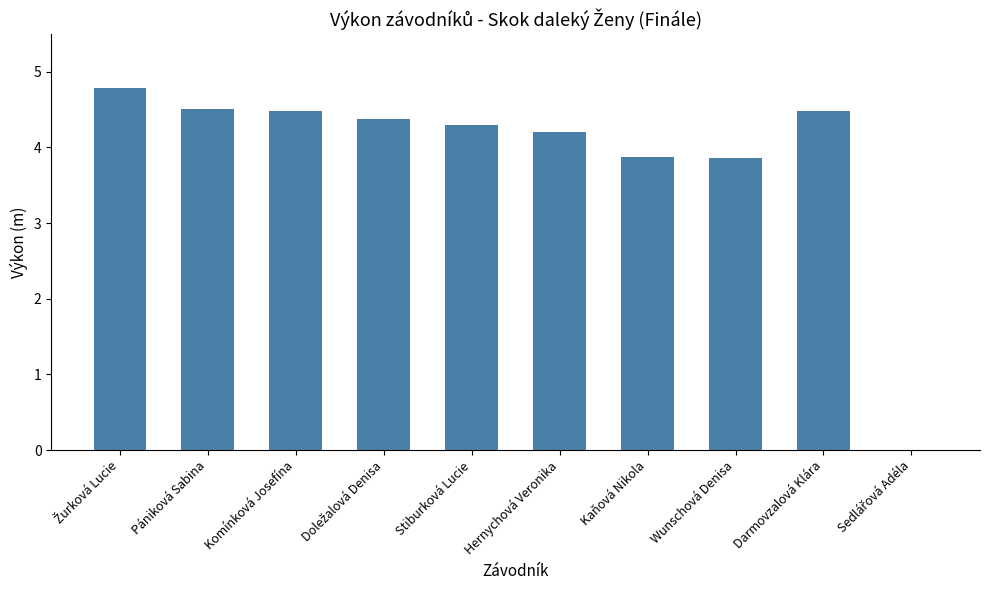

True or false: the data shows 3.9 at Wunschová Denisa.

True